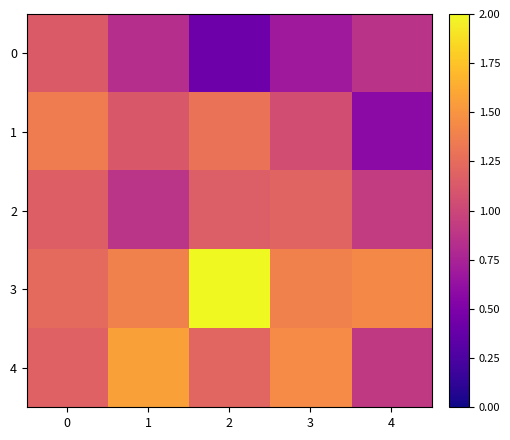

Count the number of data series in this chart.

5